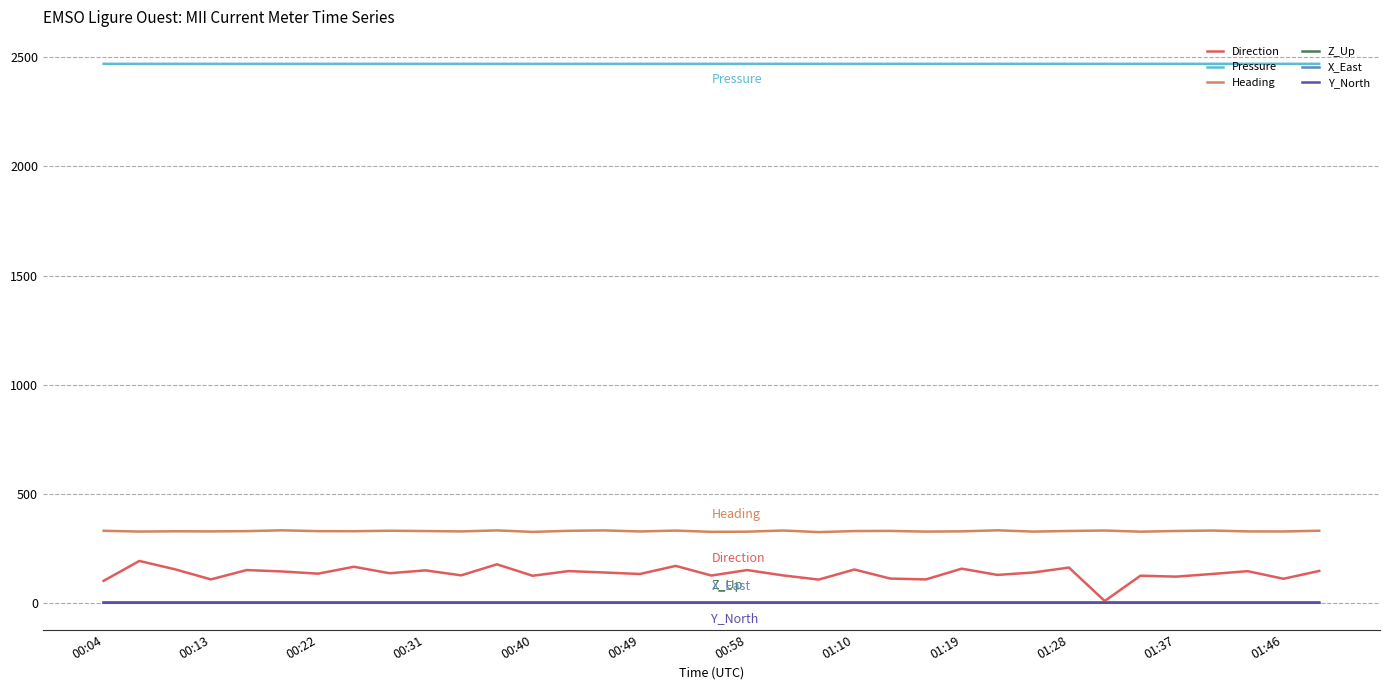

Which series has the largest total across all categories?

Pressure